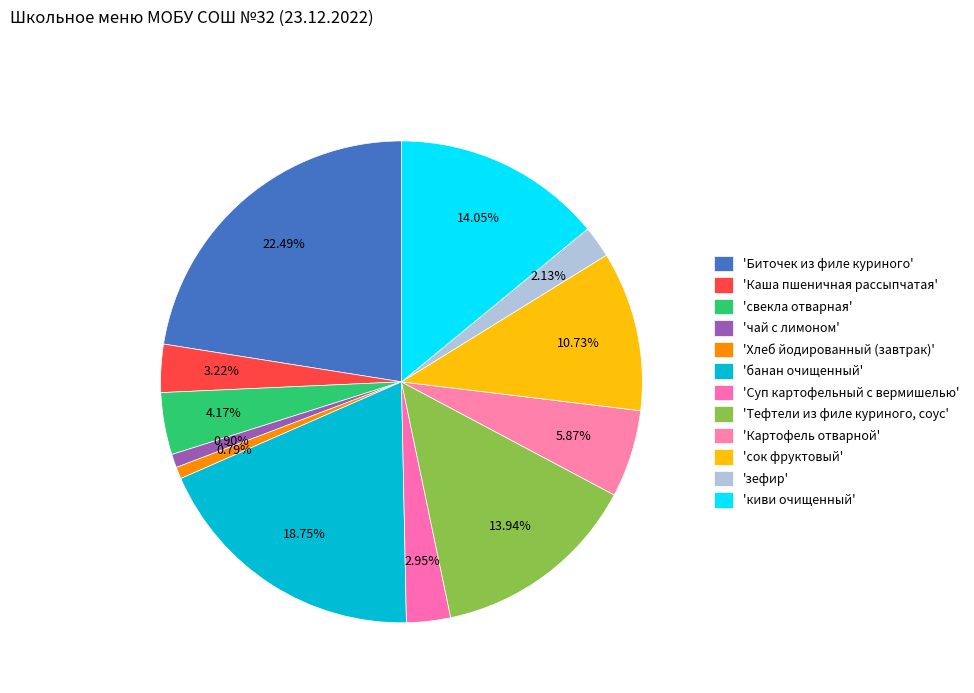

Does any single category account for the majority?

No